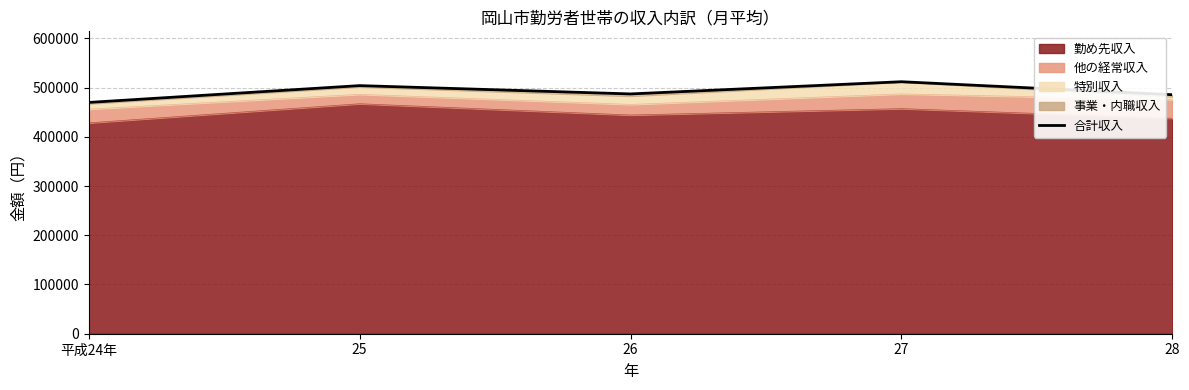

What position from the left is 平成24年?

1